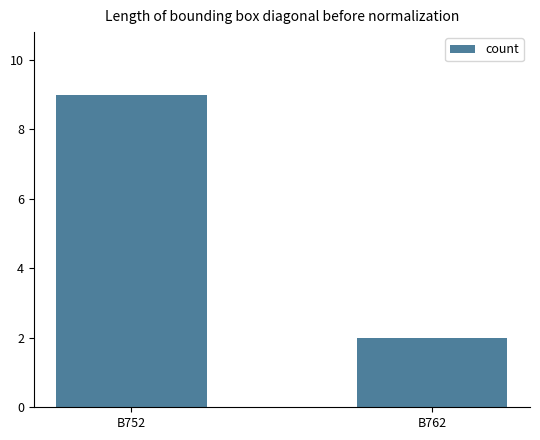

What is the value of the 2nd bar from the left?

2